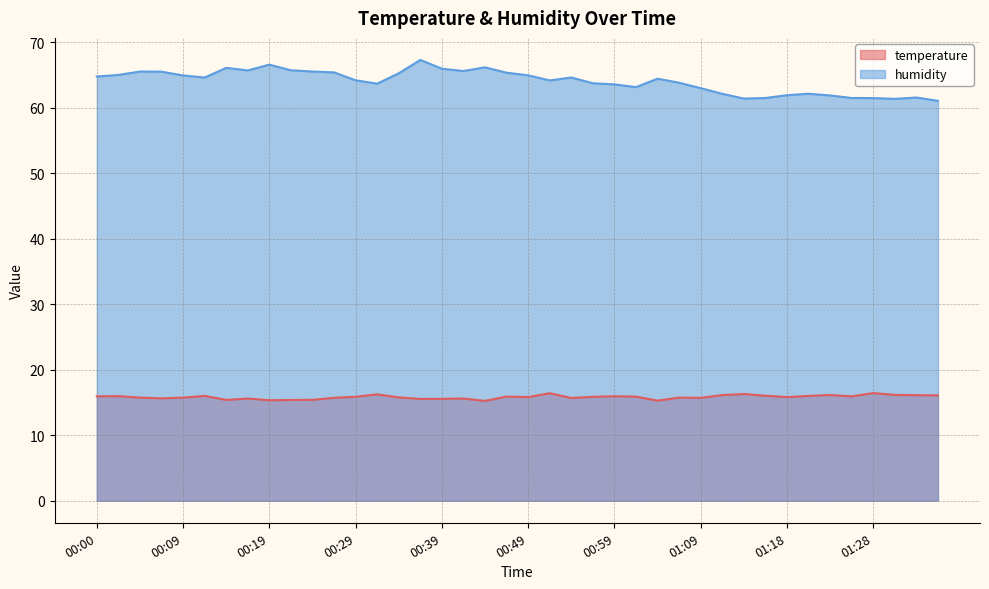

At which category is the sum across all series the highest?

00:37